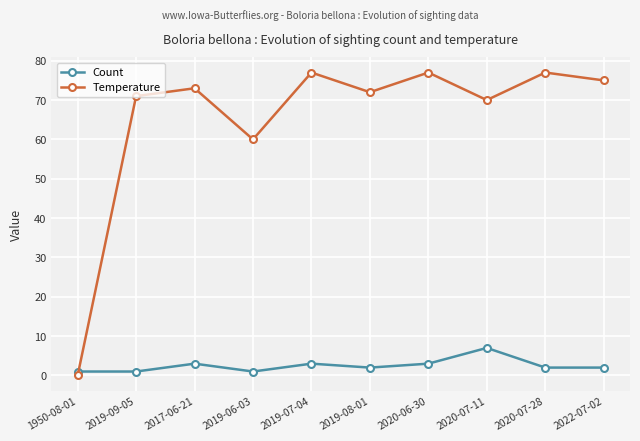

What position from the left is 2019-09-05?

2